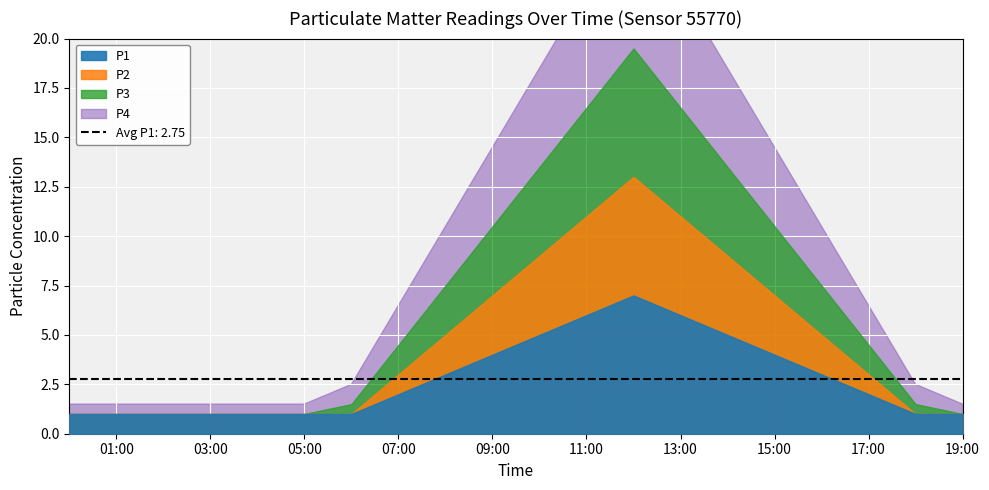

What is the highest value of the P4 series?

7.0